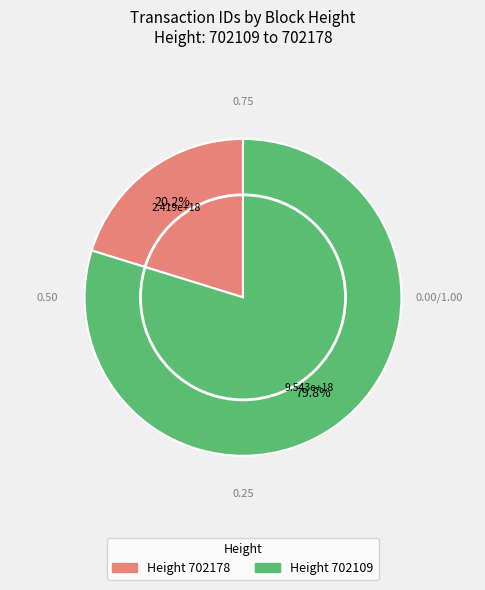

How many segments does this pie chart have?

2